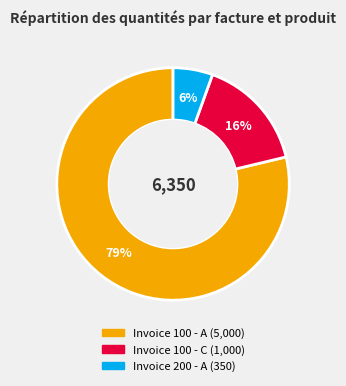

To the nearest percent, what portion does Invoice 200 - A represent?

6%